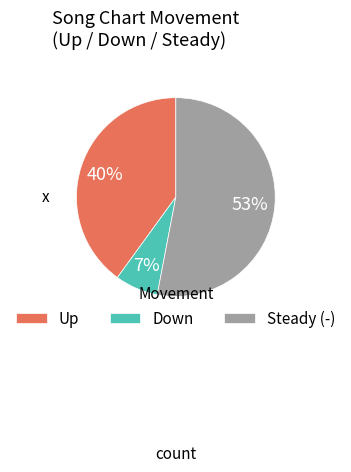

To the nearest percent, what percentage of the pie is Steady (-)?

53%